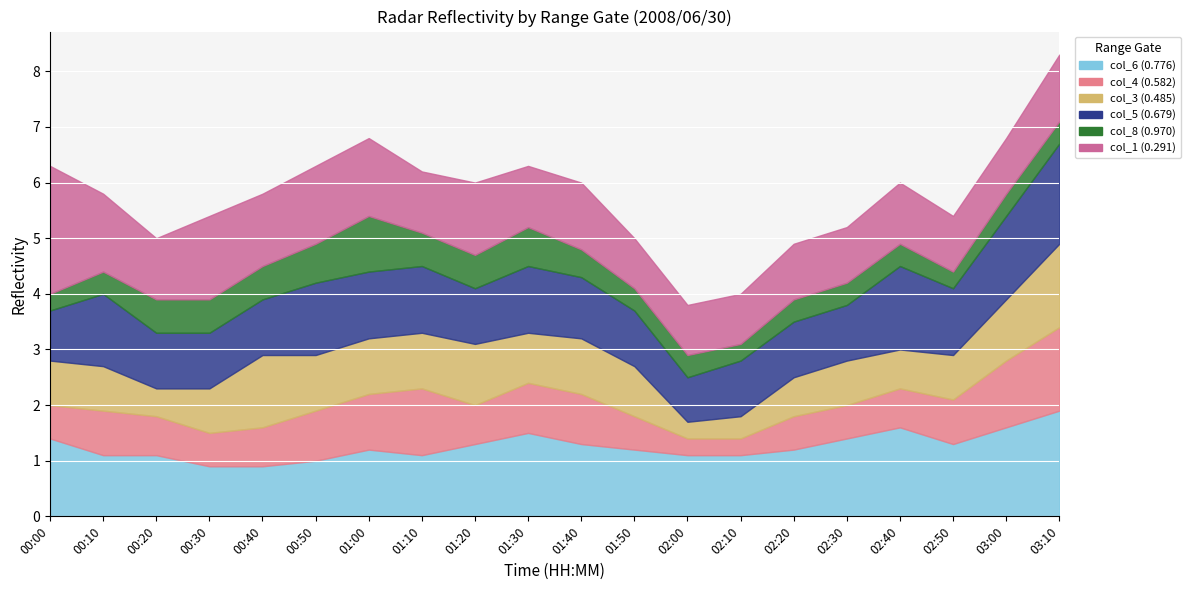

True or false: col_6 (0.776) has a value of 1.1 at 00:20.

True